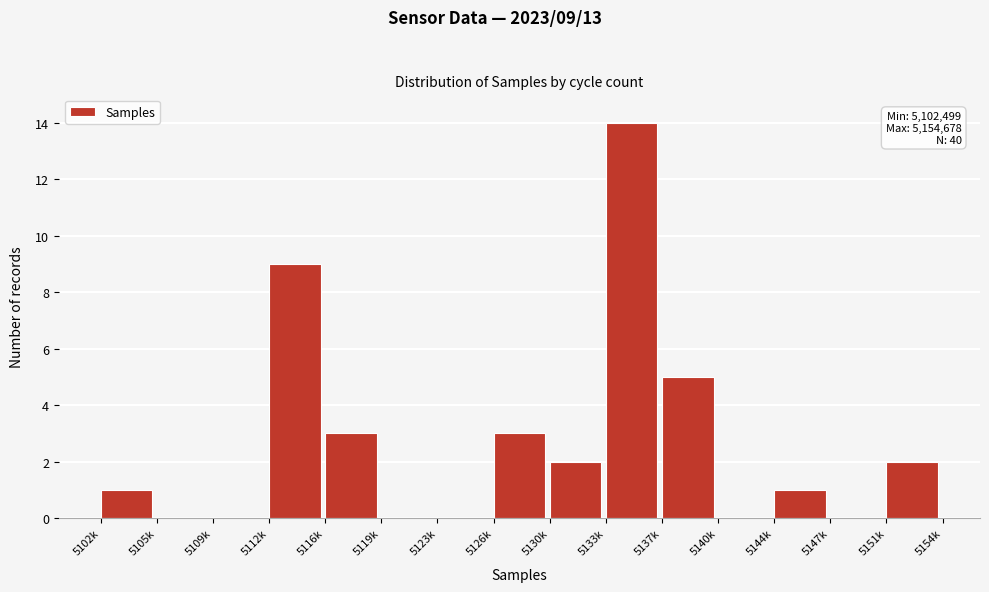

Reading right to left, what are all the values shown in this chart?

5151k=2	5147k=0	5144k=1	5140k=0	5137k=5	5133k=14	5130k=2	5126k=3	5123k=0	5119k=0	5116k=3	5112k=9	5109k=0	5105k=0	5102k=1